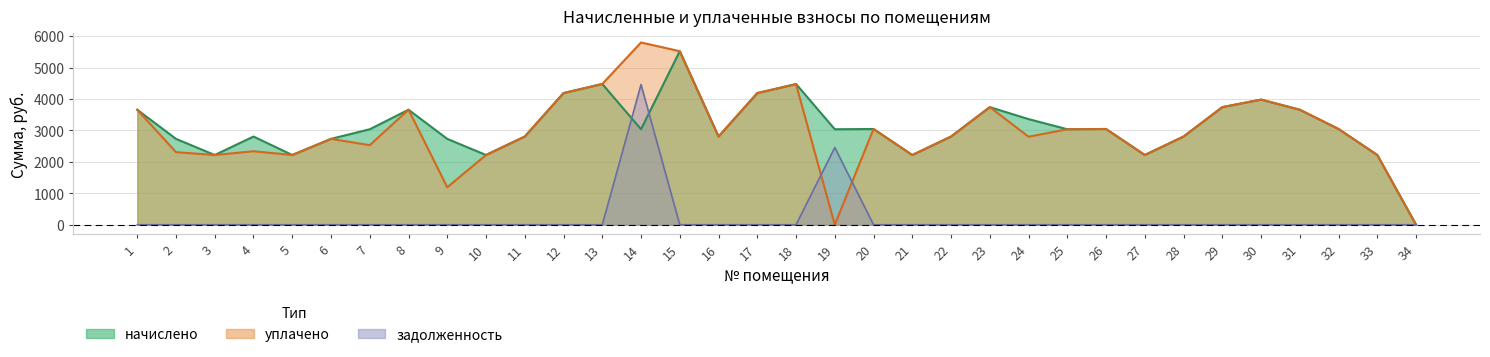

How many lines are shown in the chart?

3